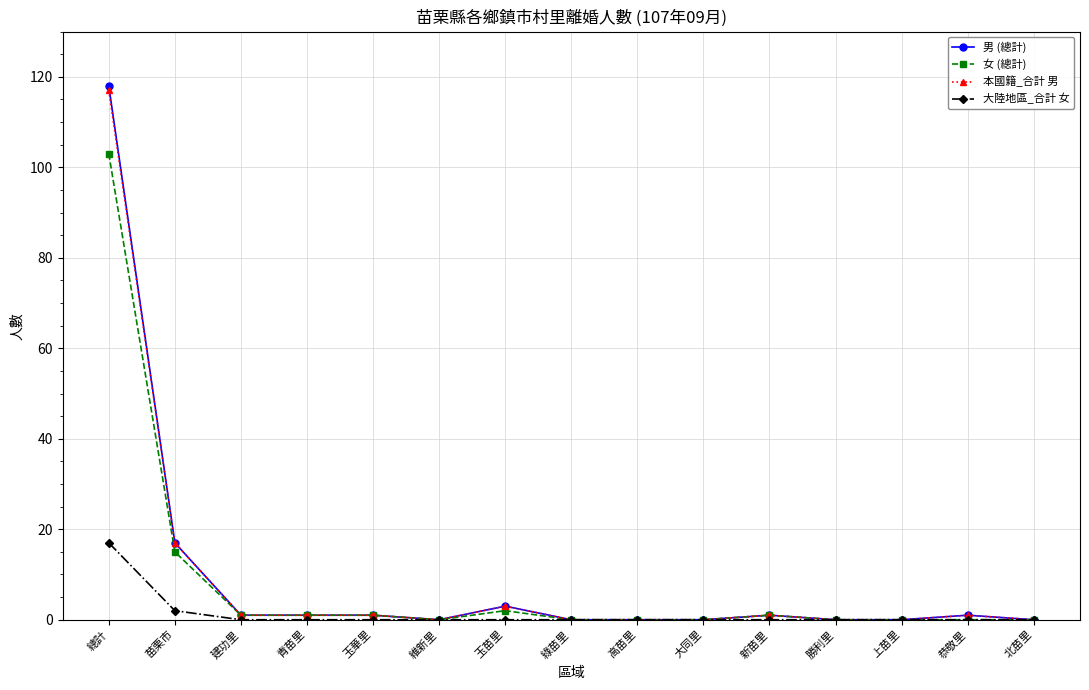

Does the chart display data point markers on the line(s)?

Yes